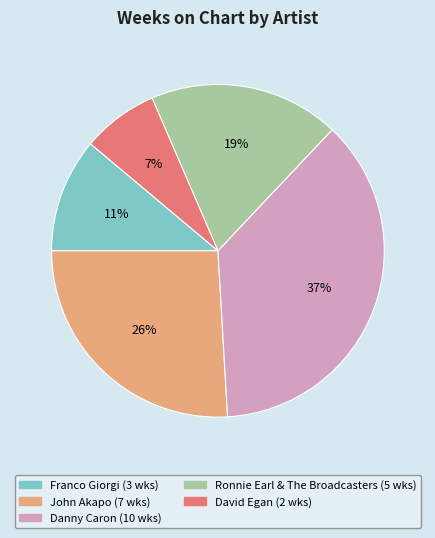

To the nearest percent, what is the difference between the largest and smallest slice percentages?

30%